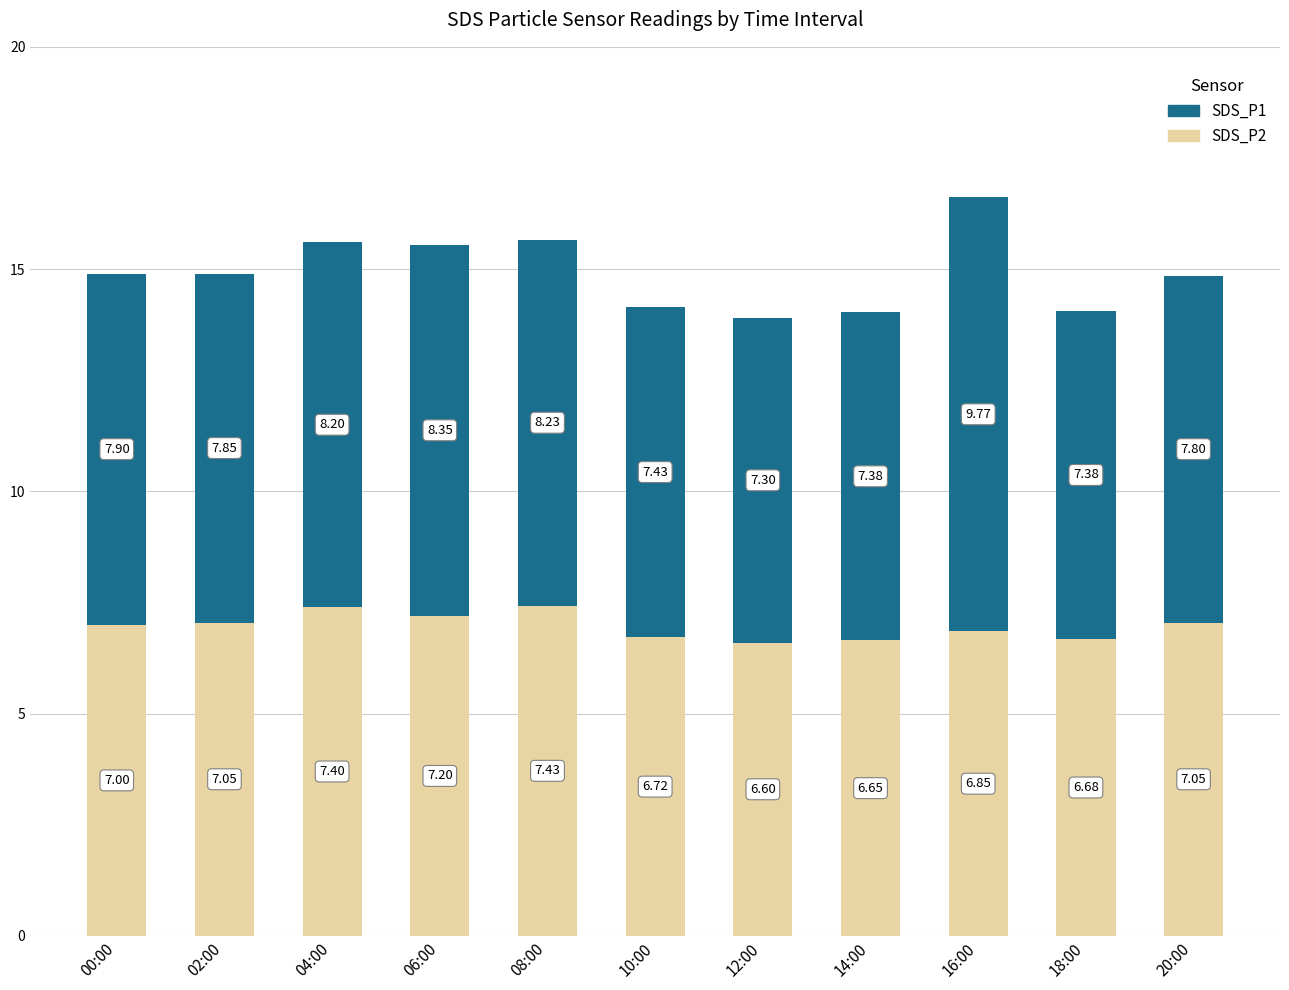

What is the total value across all series at 18:00?

14.1